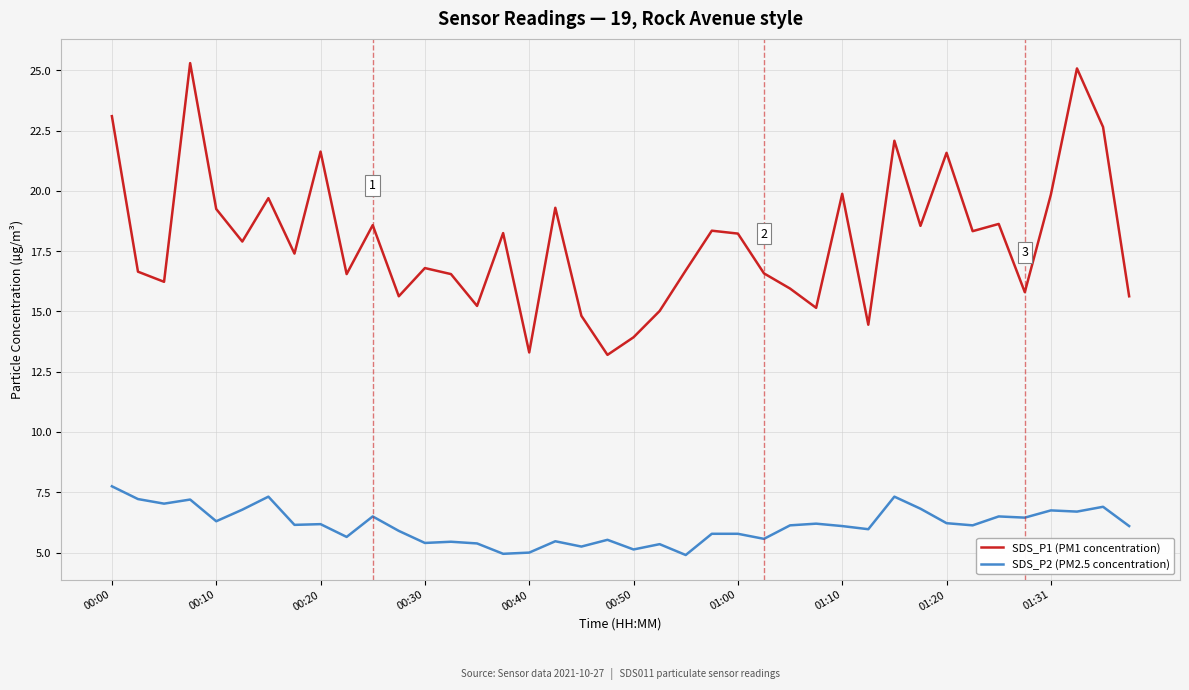

List the series in order of their peak value, lowest first.

SDS_P2 (PM2.5 concentration), SDS_P1 (PM1 concentration)